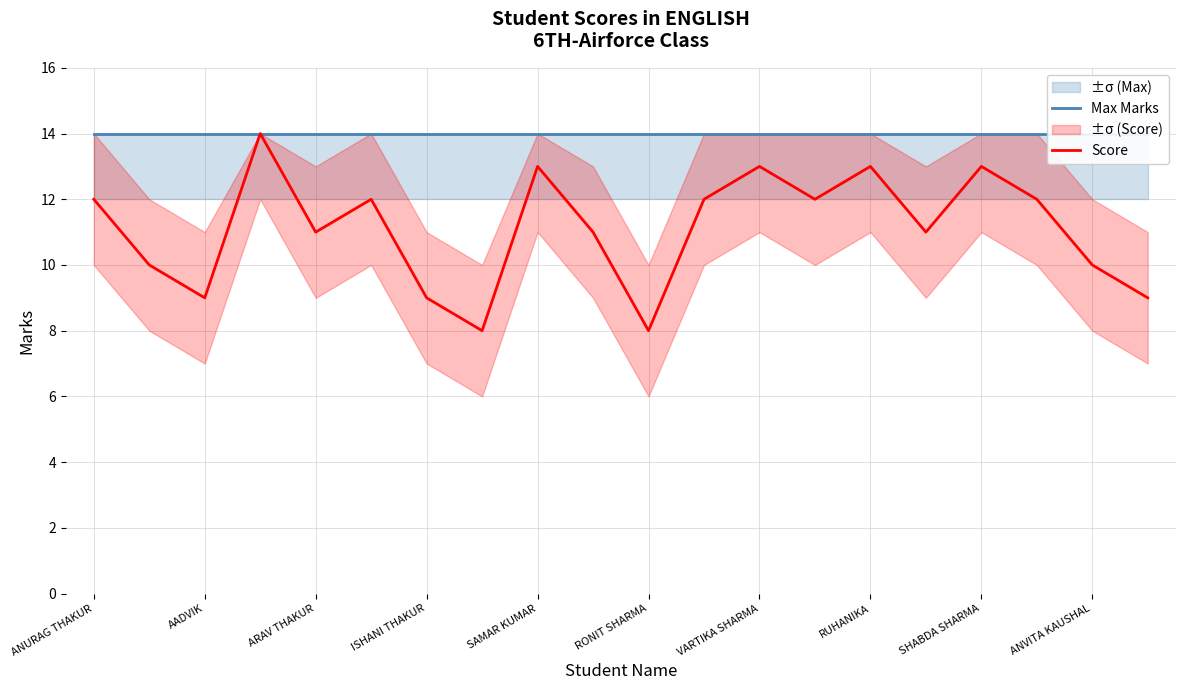

What is the minimum value for Score?

8